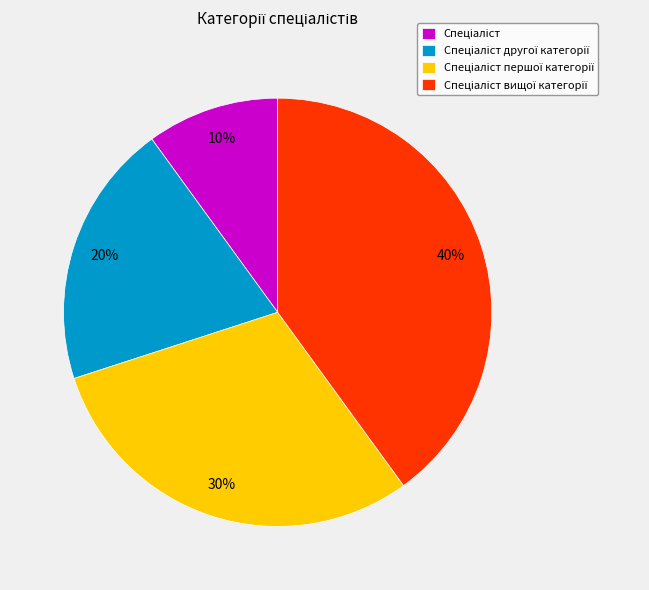

To the nearest percent, what is the average slice percentage?

25%